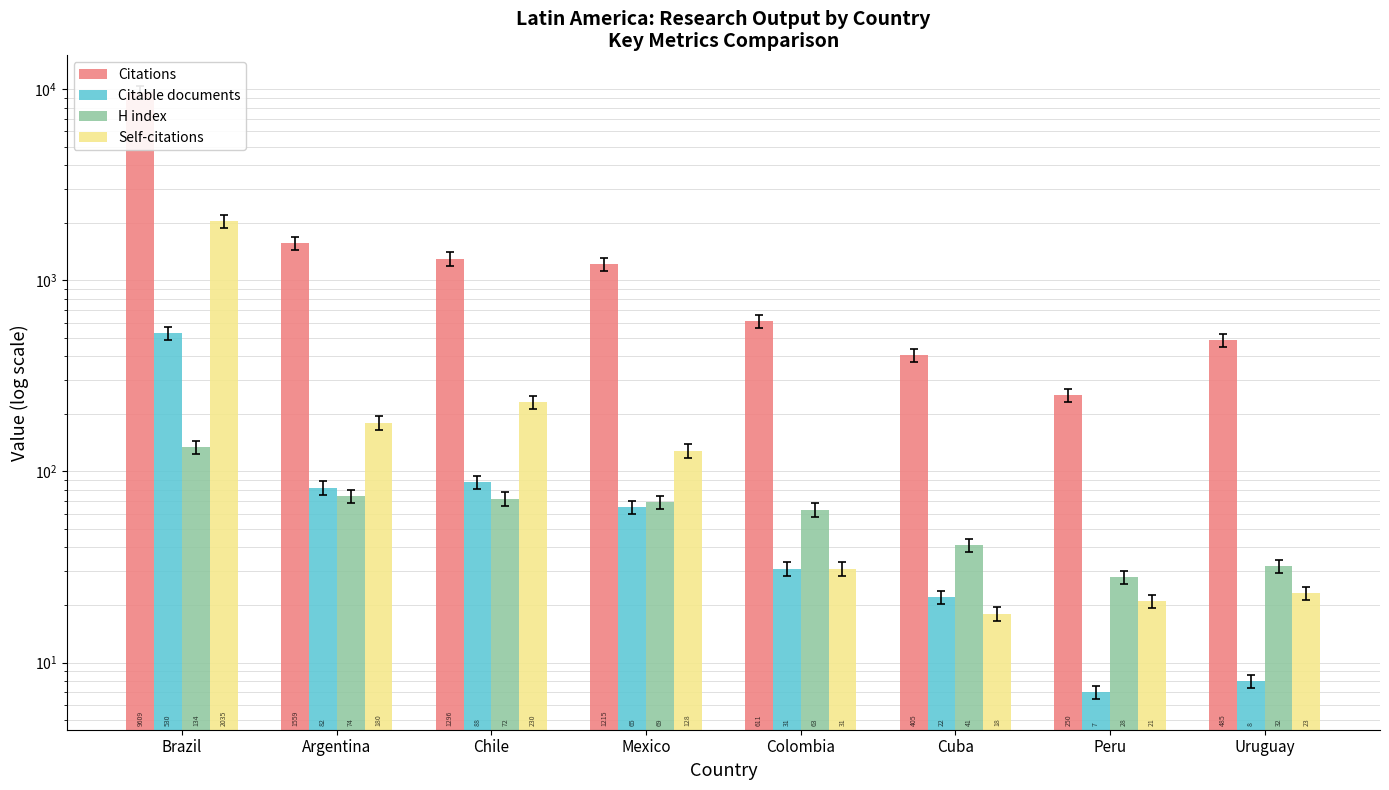

At which category is the sum across all series the highest?

Brazil